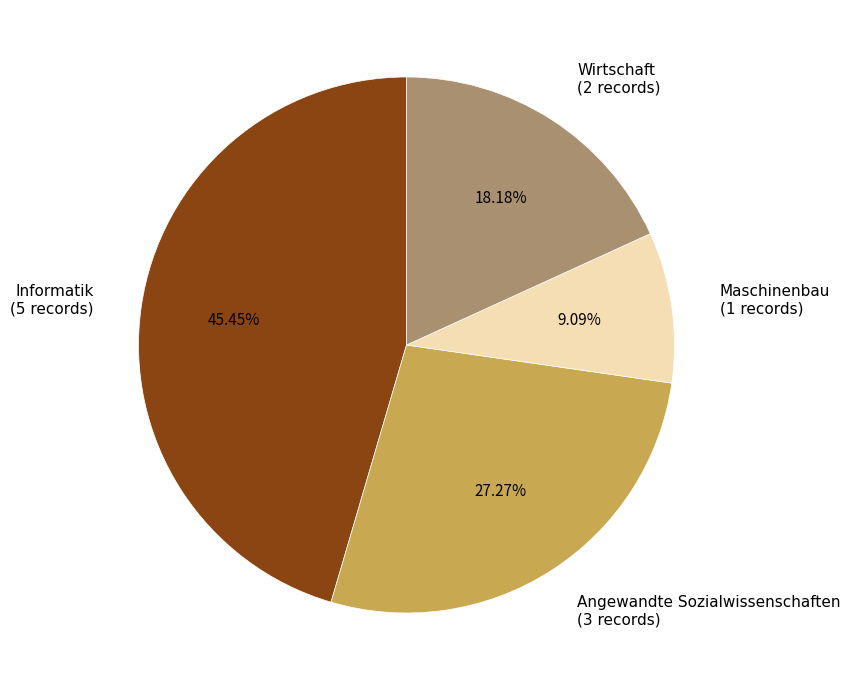

What is the smallest slice in the pie chart?

Maschinenbau